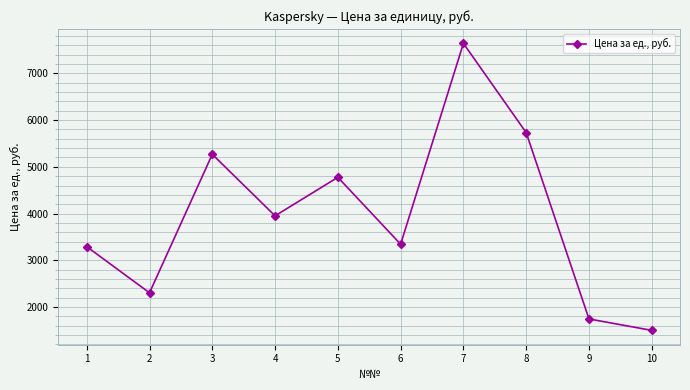

How many lines are shown in the chart?

1